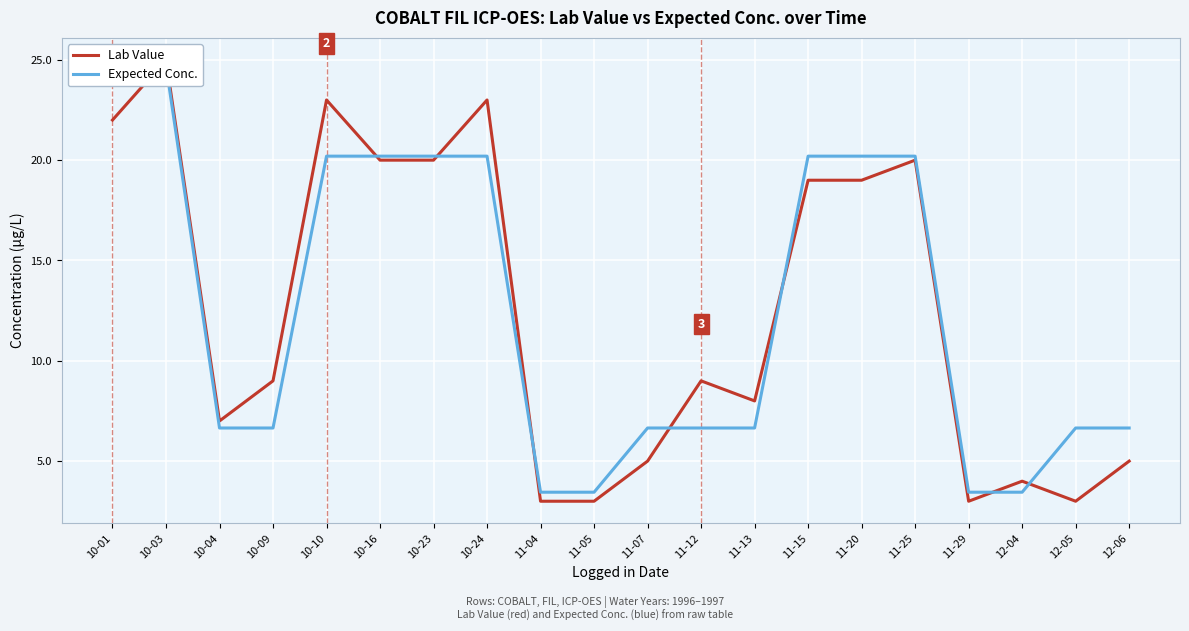

At which category does Lab Value reach its first local valley?

10-04